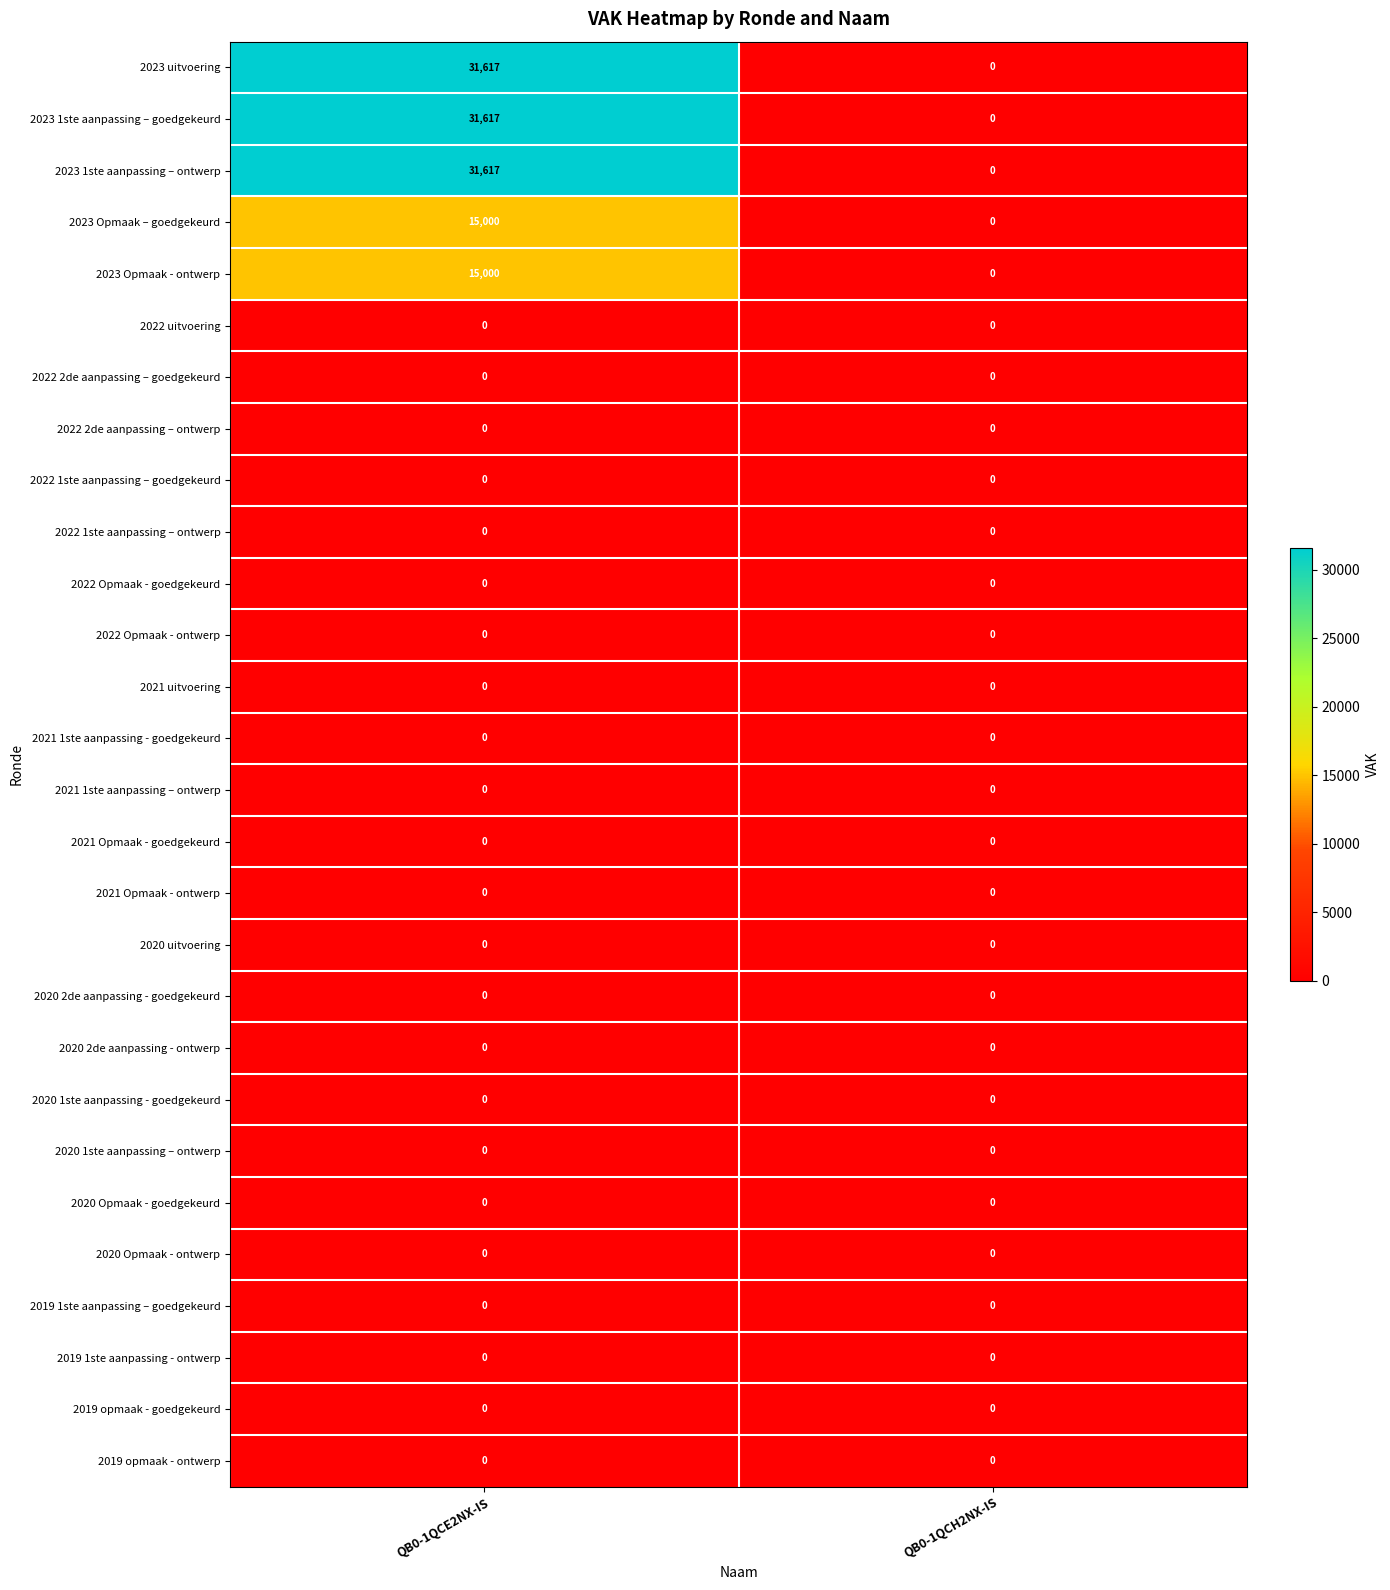

Rank the categories by 2023 Opmaak - ontwerp value from highest to lowest.

QB0-1QCE2NX-IS, QB0-1QCH2NX-IS